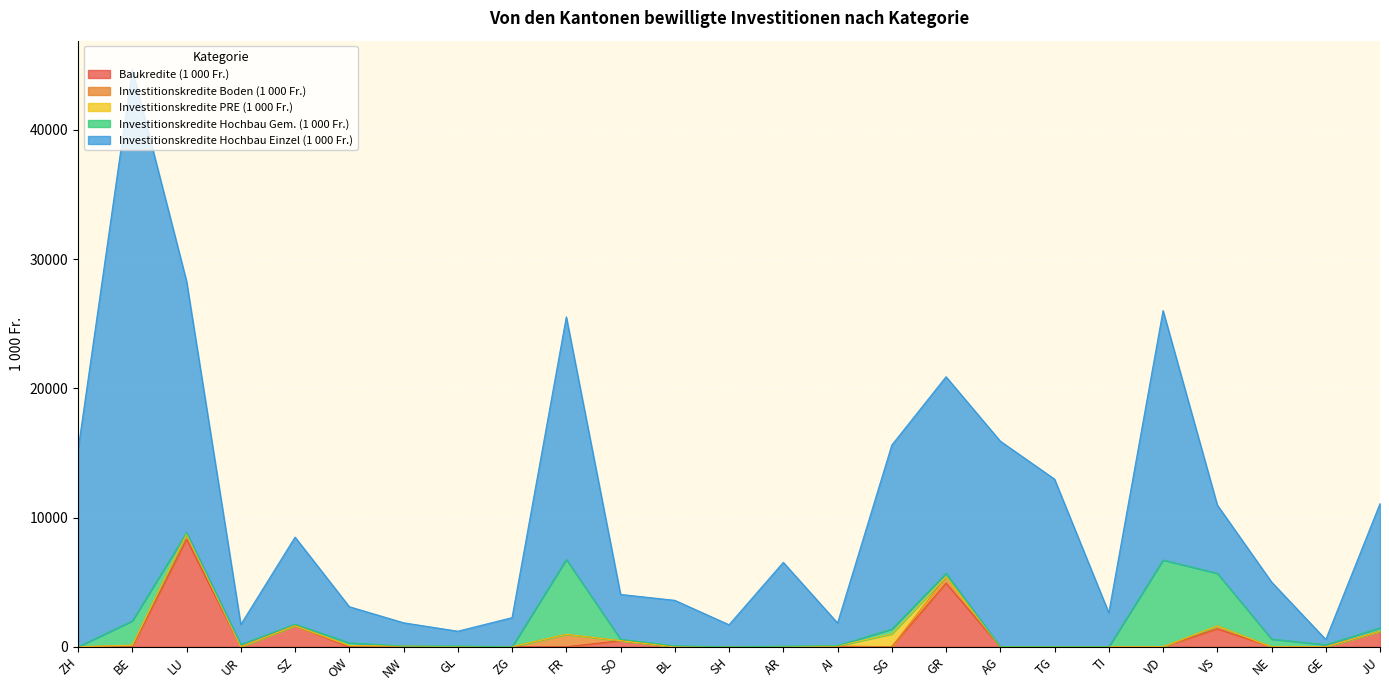

What is the maximum value for Investitionskredite Hochbau Einzel (1 000 Fr.)?

42651.5